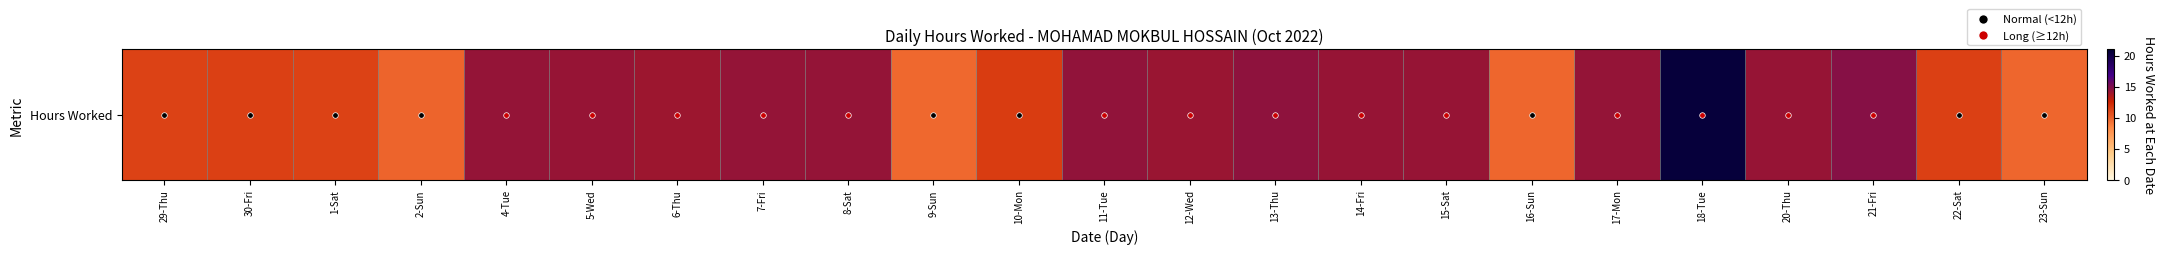

List the labels in order of value, largest first.

18-Tue, 21-Fri, 13-Thu, 11-Tue, 8-Sat, 7-Fri, 17-Mon, 4-Tue, 15-Sat, 14-Fri, 5-Wed, 20-Thu, 12-Wed, 6-Thu, 10-Mon, 30-Fri, 22-Sat, 1-Sat, 29-Thu, 2-Sun, 23-Sun, 16-Sun, 9-Sun